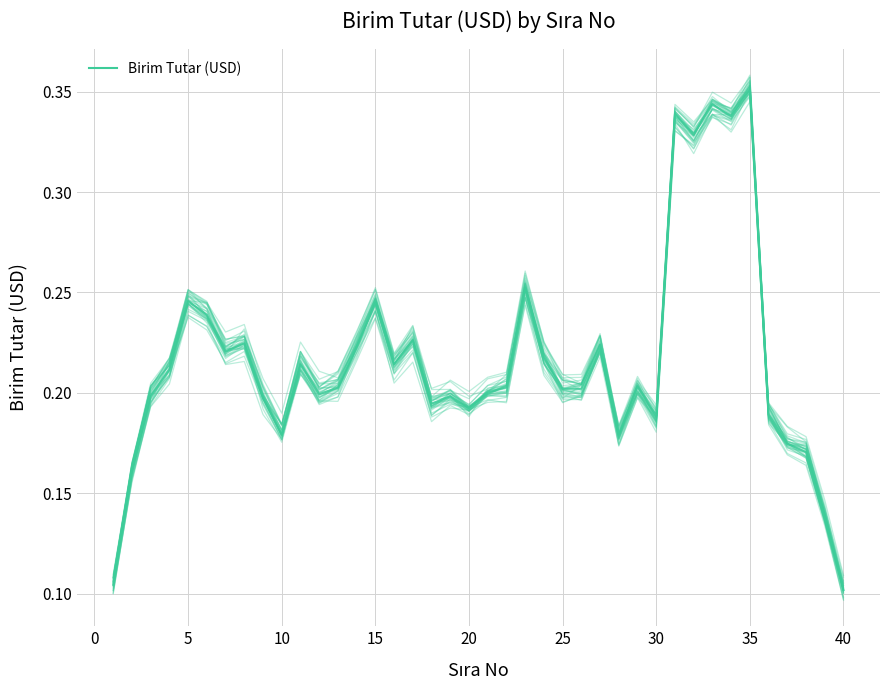

True or false: the data shows 0.2 at 10.

True